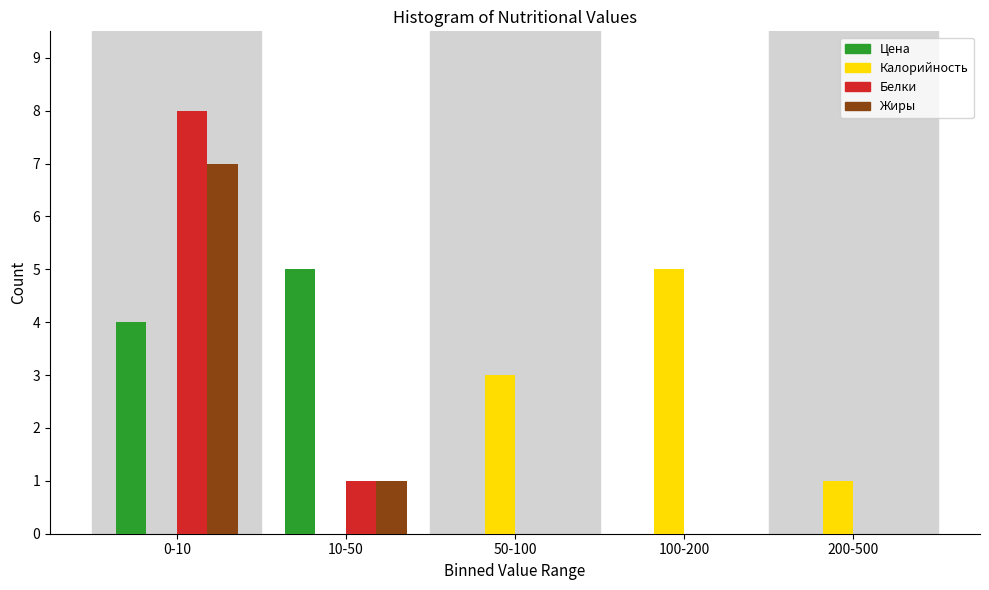

Reading left to right, what are all the values shown in this chart?

Цена: 0-10=4	10-50=5	50-100=0	100-200=0	200-500=0
Калорийность: 0-10=0	10-50=0	50-100=3	100-200=5	200-500=1
Белки: 0-10=8	10-50=1	50-100=0	100-200=0	200-500=0
Жиры: 0-10=7	10-50=1	50-100=0	100-200=0	200-500=0